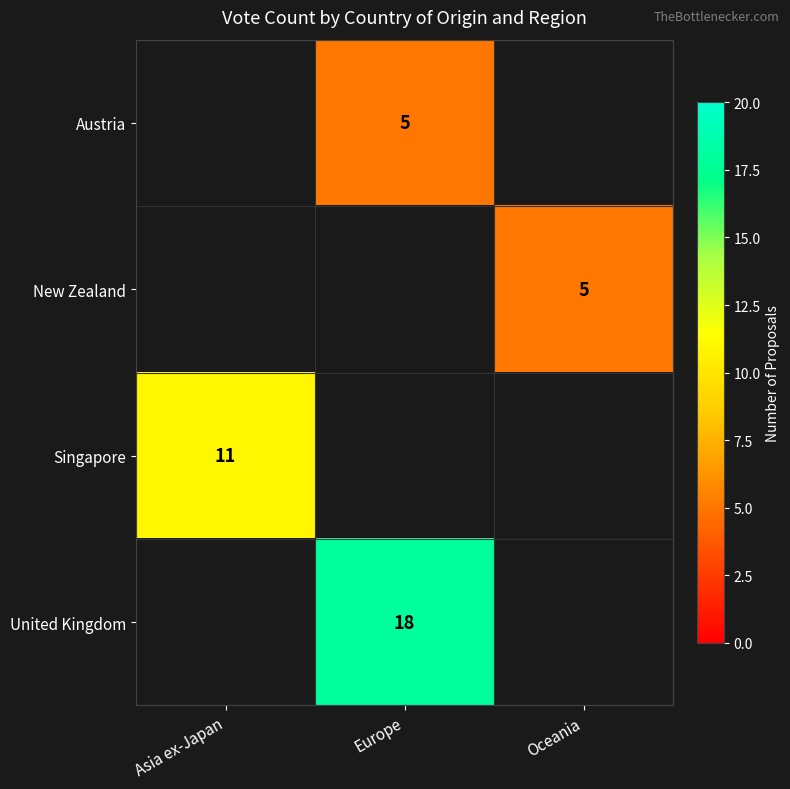

The value of United Kingdom at Europe is 18. True or false?

True